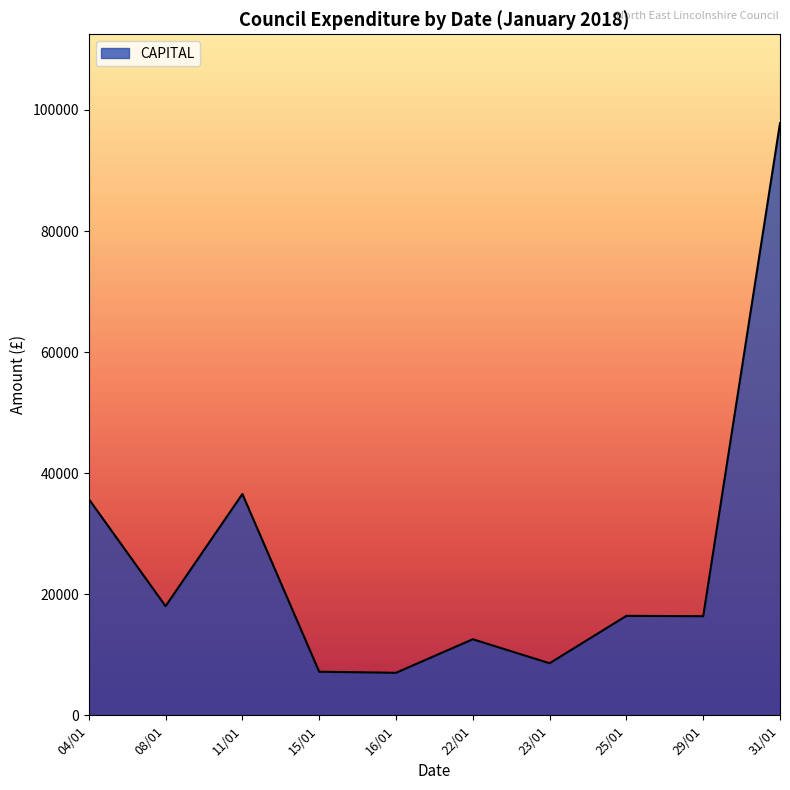

Which has a higher value, 25/01 or 15/01?

25/01